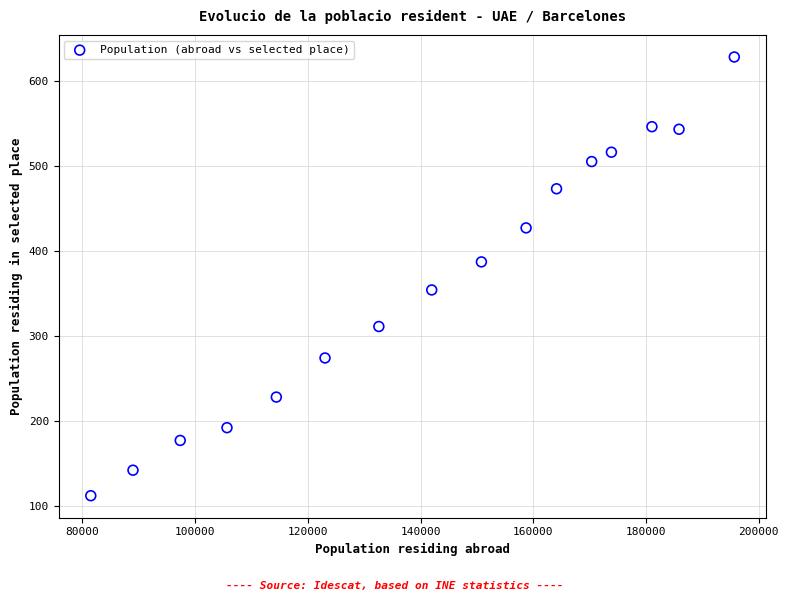

What is the range of Y values (max minus min)?

516